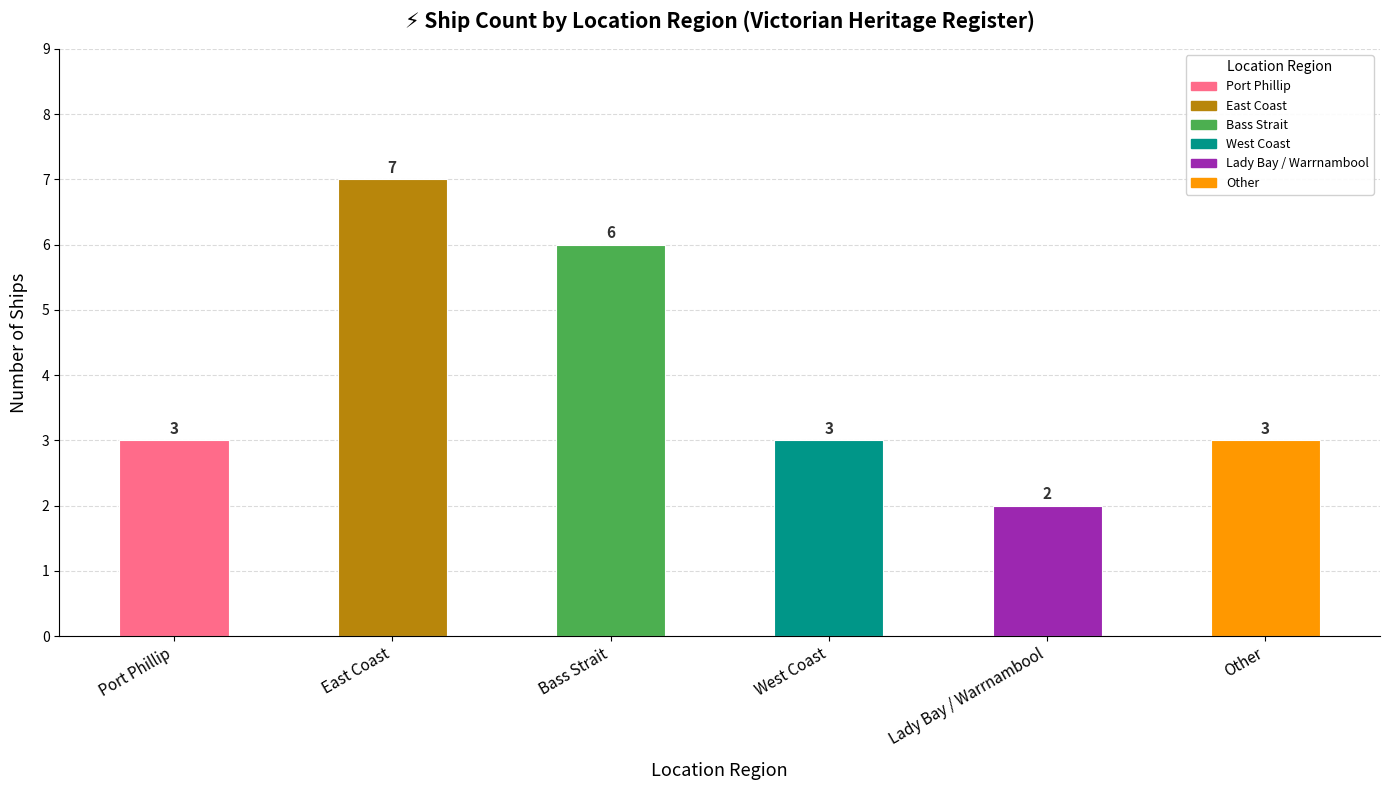

What is the change in value from Bass Strait to West Coast?

-3